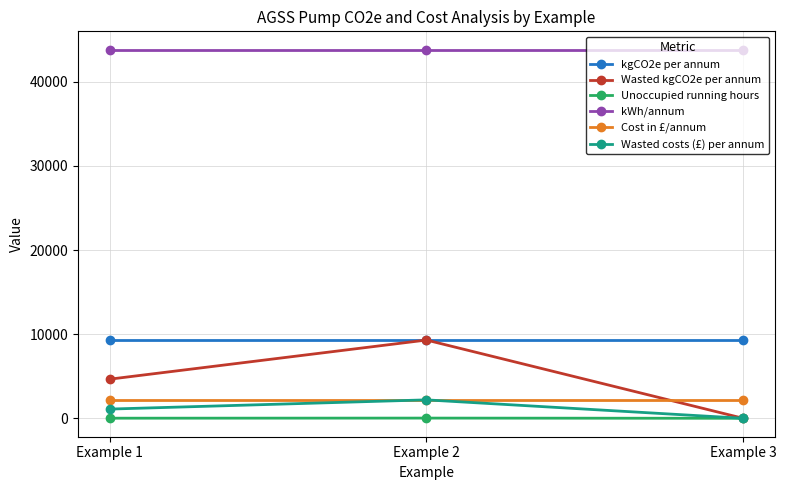

List the labels in order of Wasted costs (£) per annum value, largest first.

Example 2, Example 1, Example 3